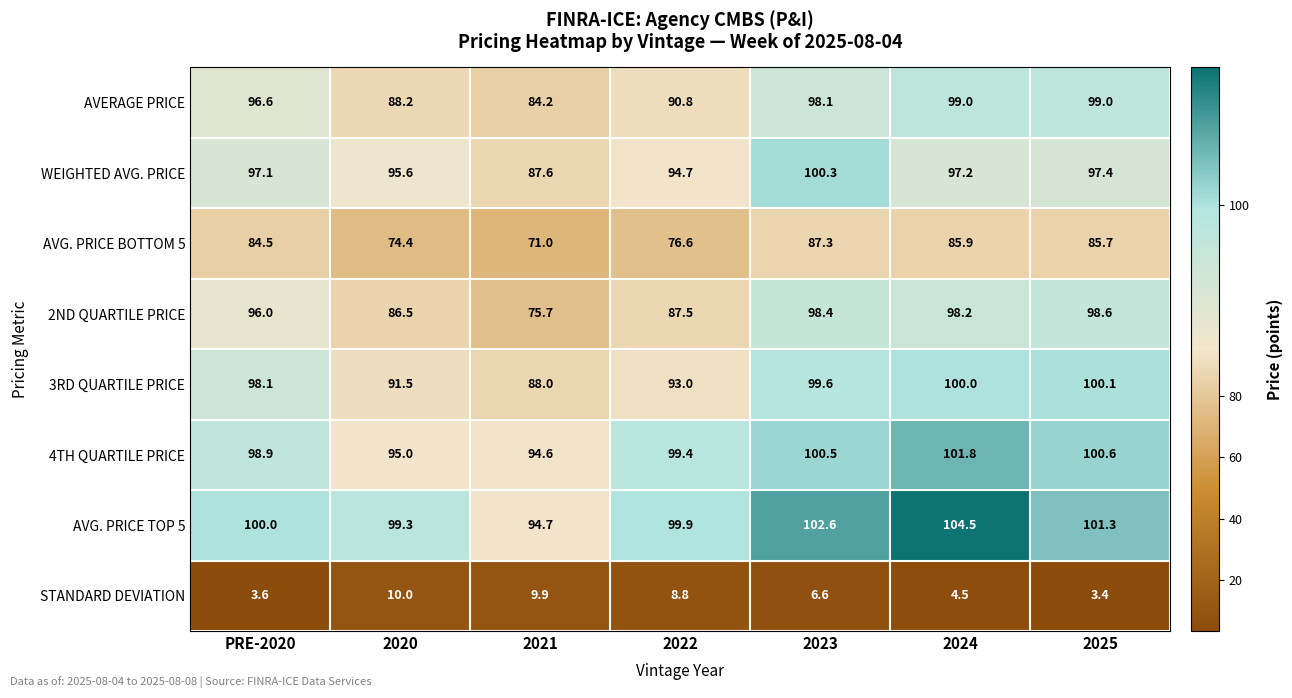

How many series are shown in this chart?

8